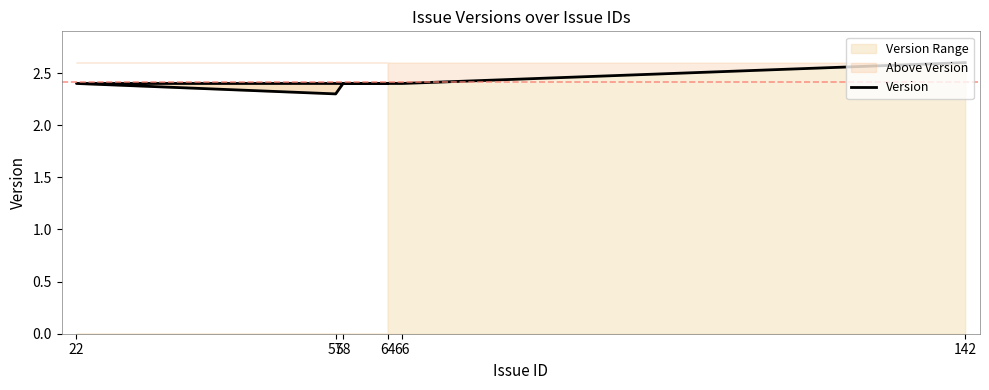

What position from the left is 66?

5